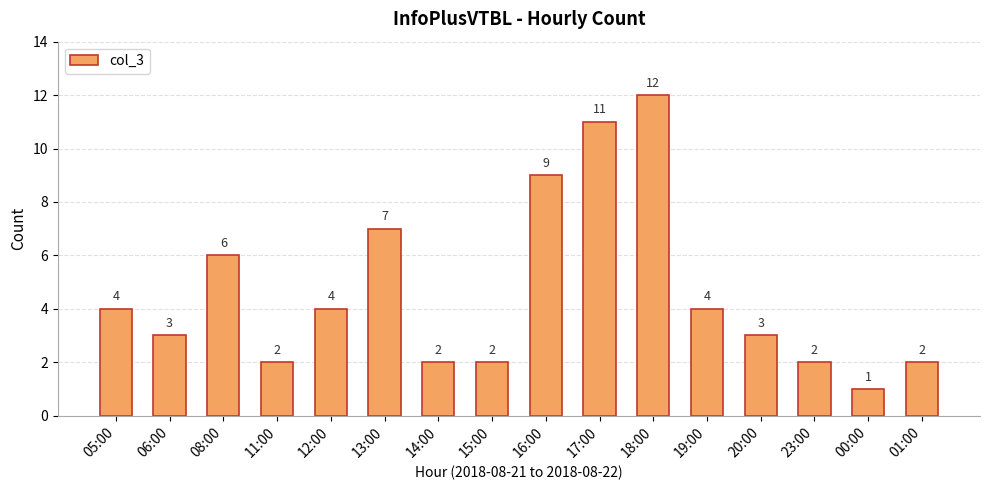

What value does the data have at 13:00, to the nearest 10?

10